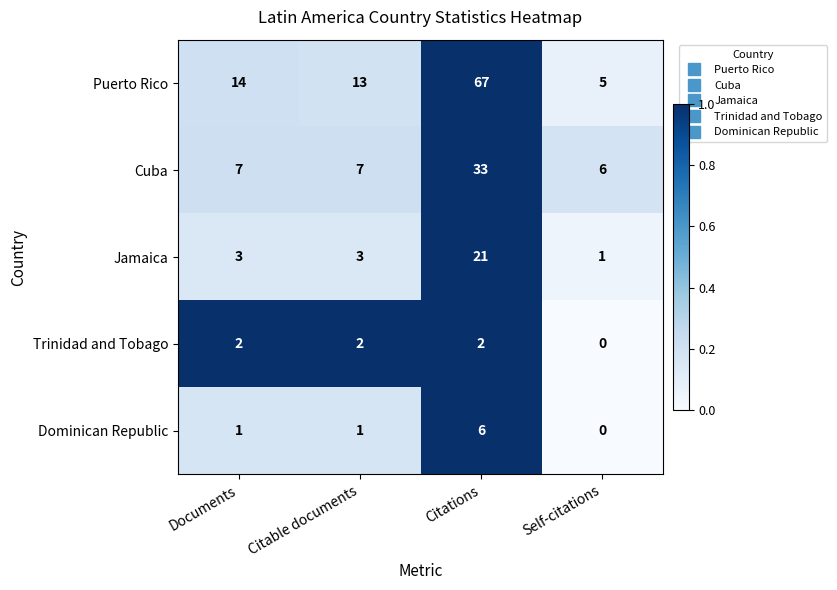

How many series are shown in this chart?

5